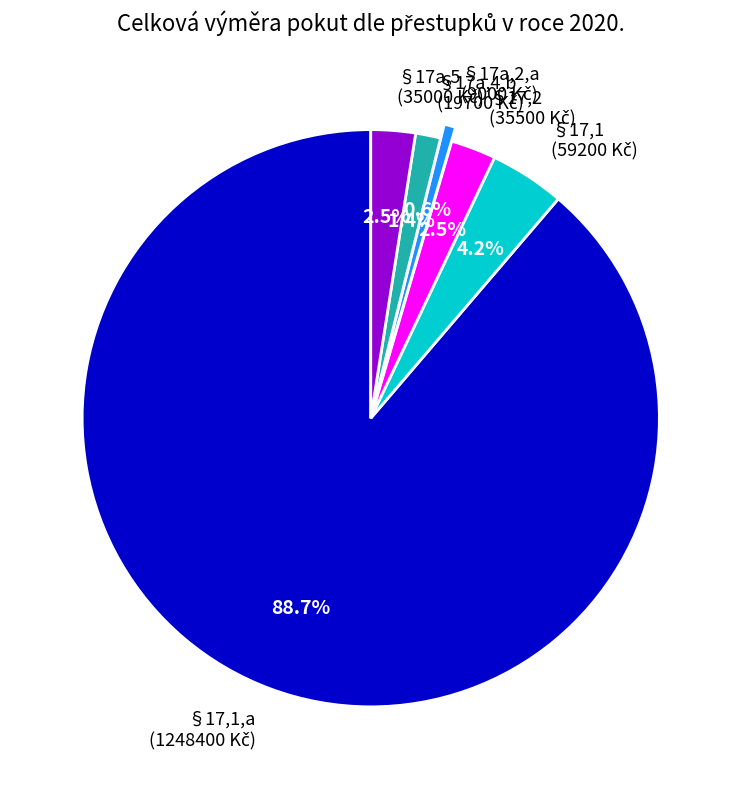

How many slices are in this pie chart?

6